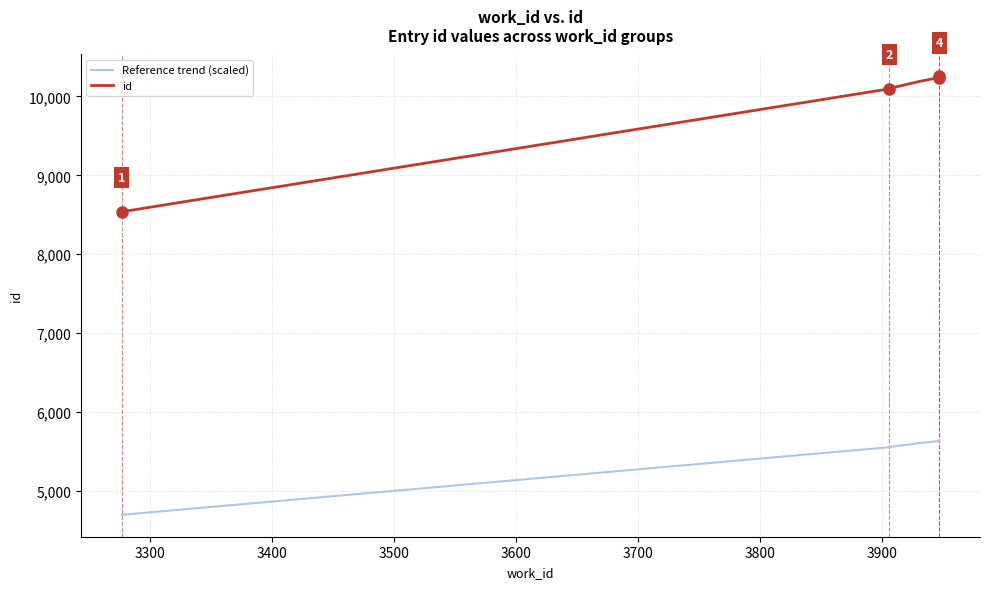

The value of Reference trend (scaled) at 3300 is 3763.0. True or false?

False